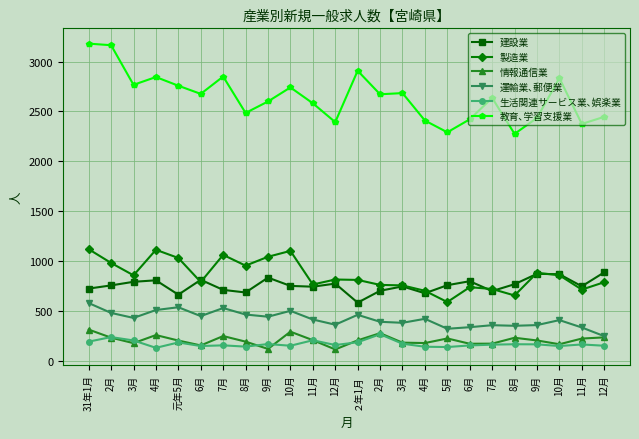

Does the chart have visible grid lines?

Yes